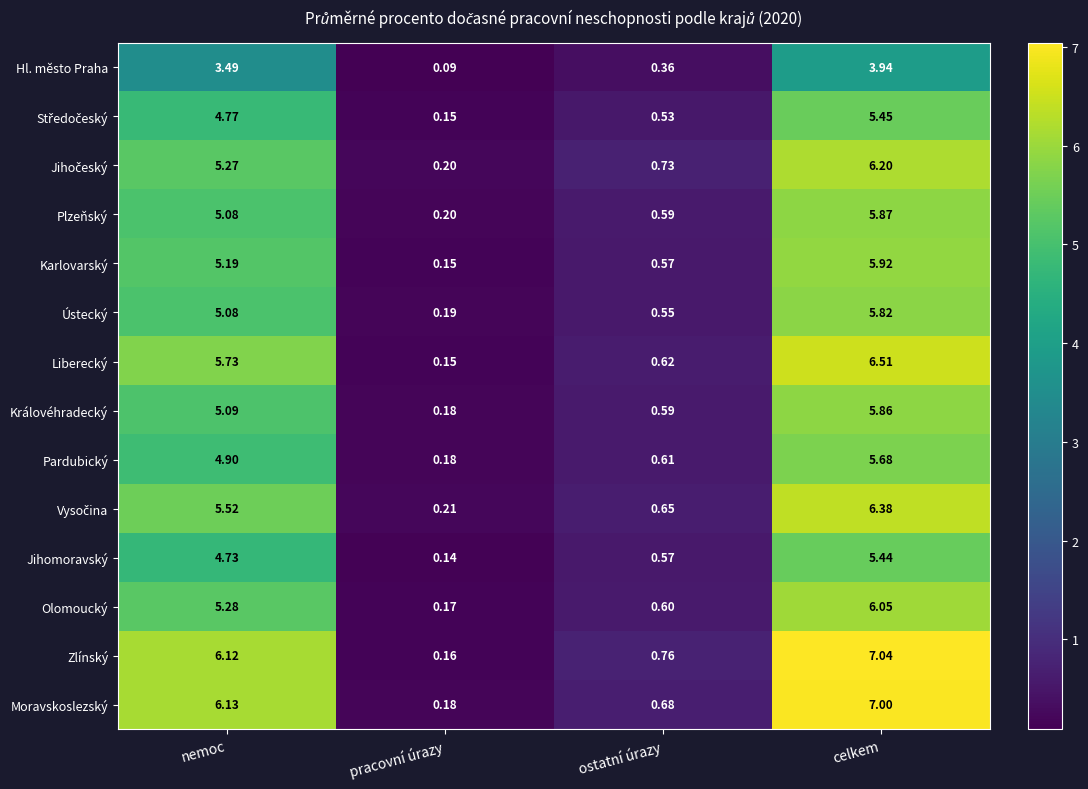

At which category does the chart reach its minimum across all series?

pracovní úrazy